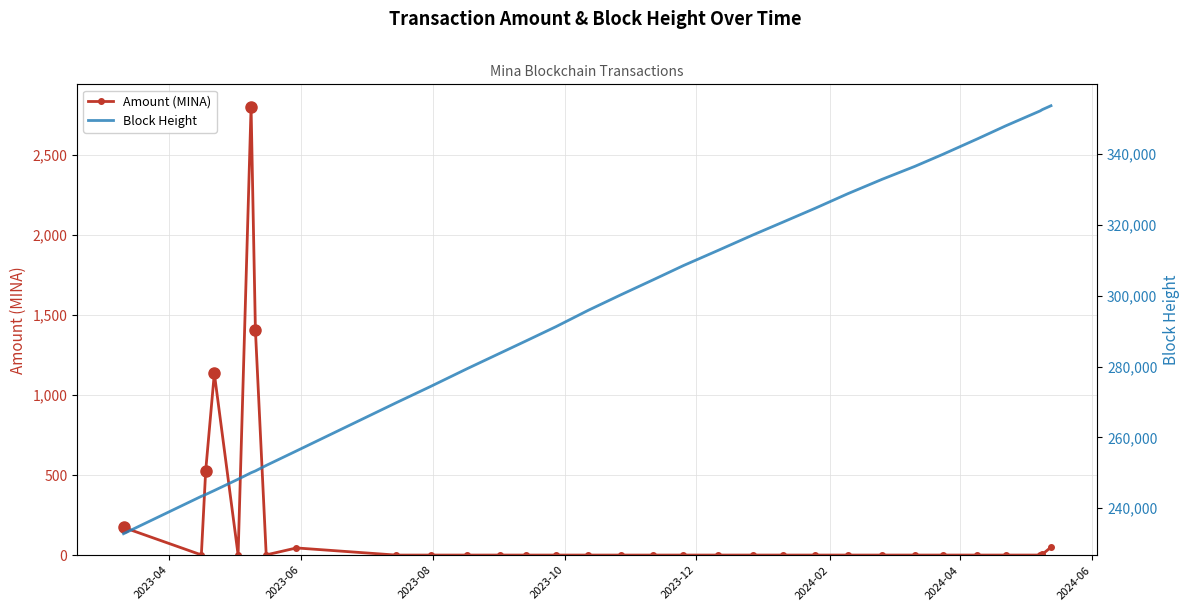

List the series in order of their peak value, lowest first.

Amount (MINA), Block Height